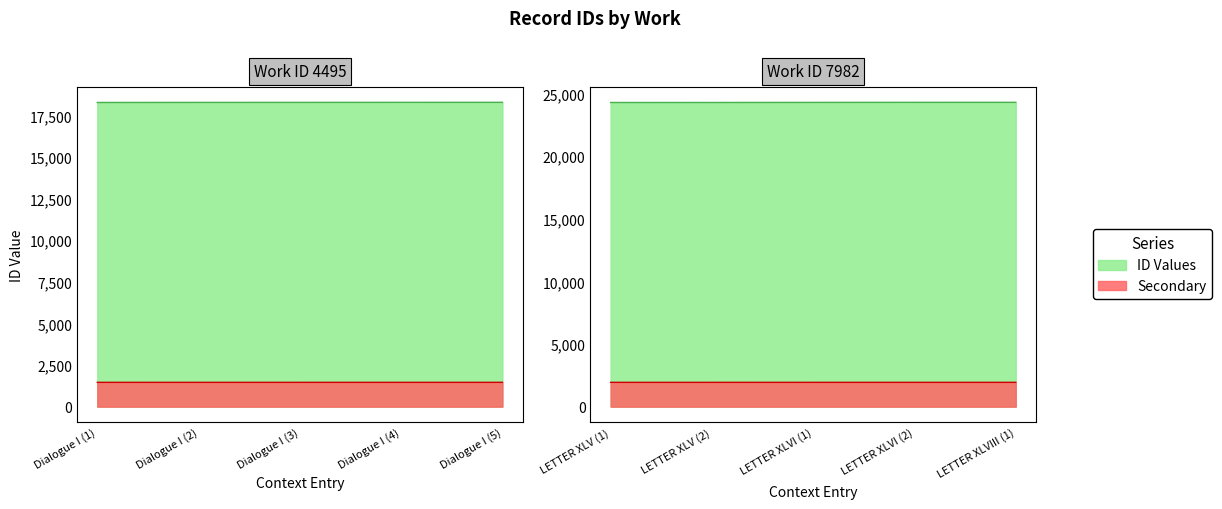

True or false: work_id_7982 and work_id_4495 cross at least once.

False